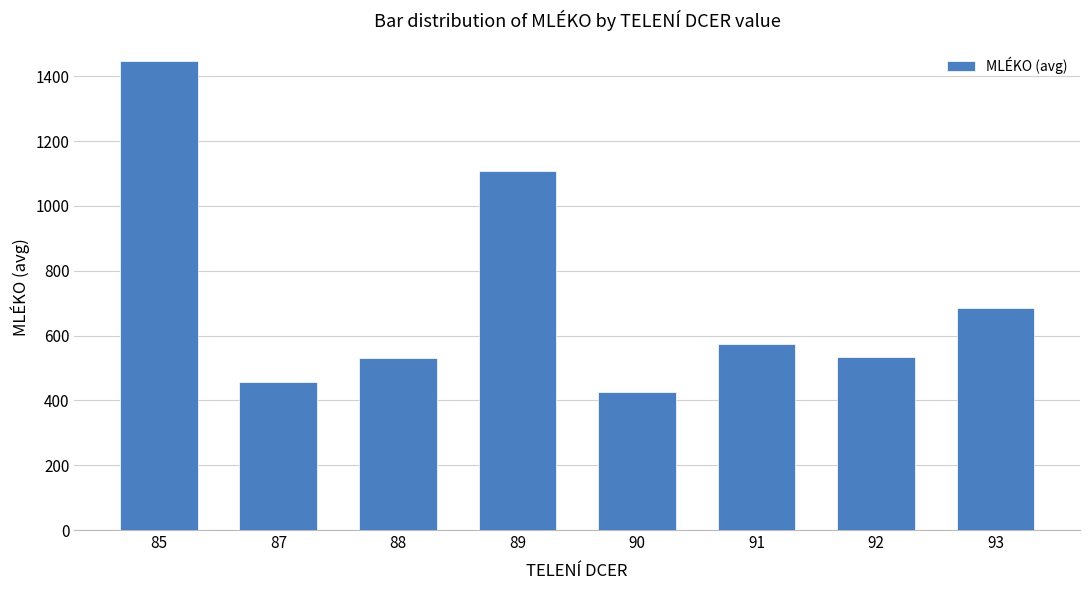

The chart shows a value of 425.2 at 90. True or false?

True